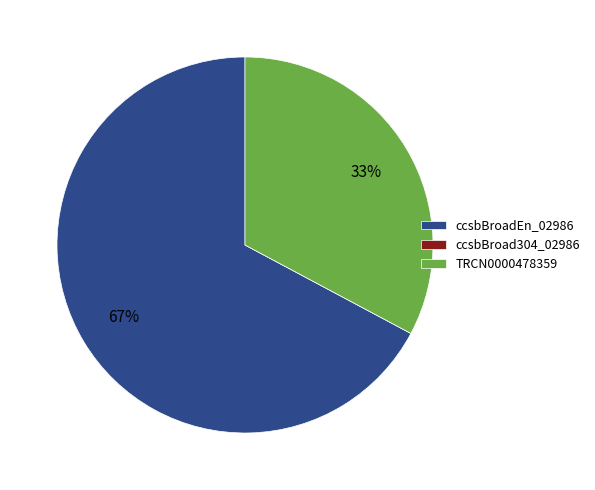

To the nearest percent, what portion does TRCN0000478359 represent?

33%